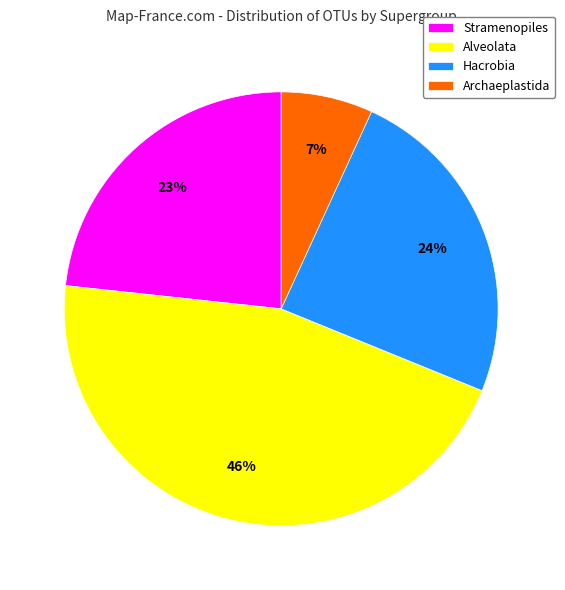

Count the number of slices in the pie.

4